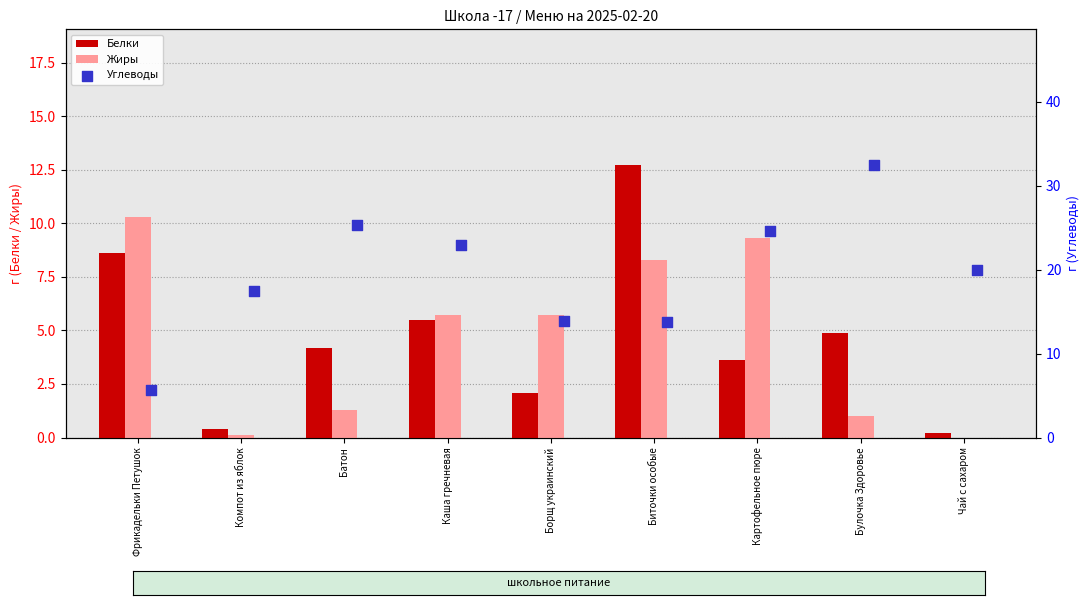

At how many categories does at least one series exceed 16?

6